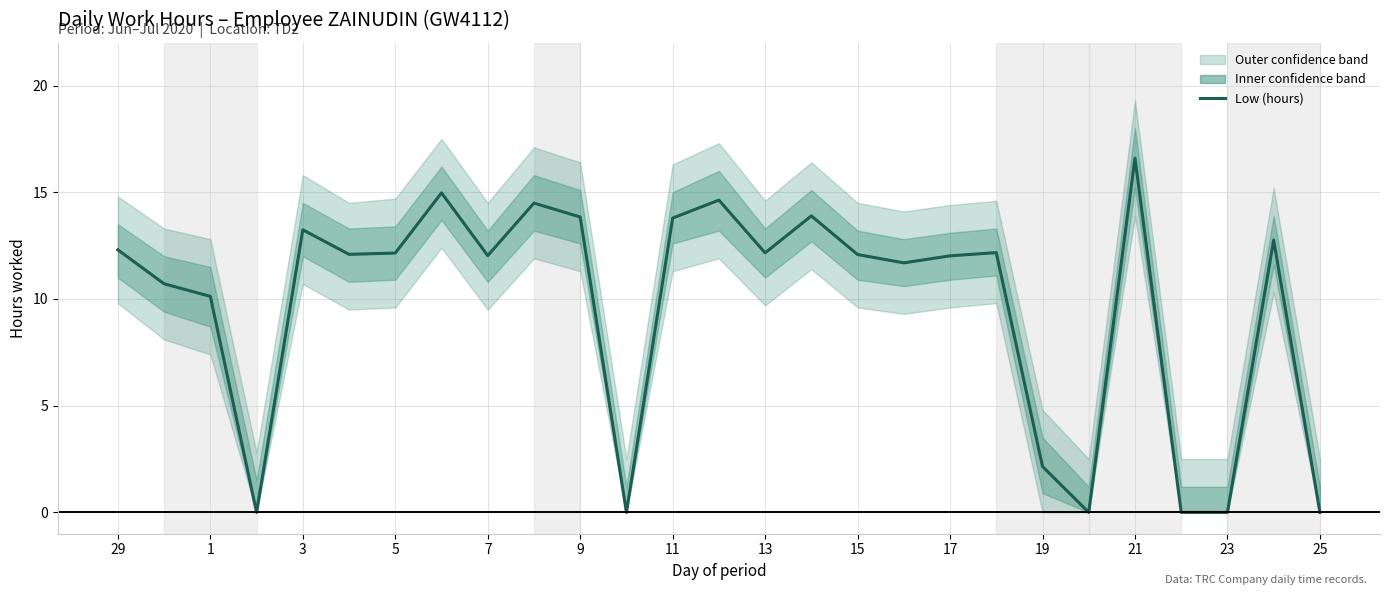

Which has a higher value, 14 or 17?

14